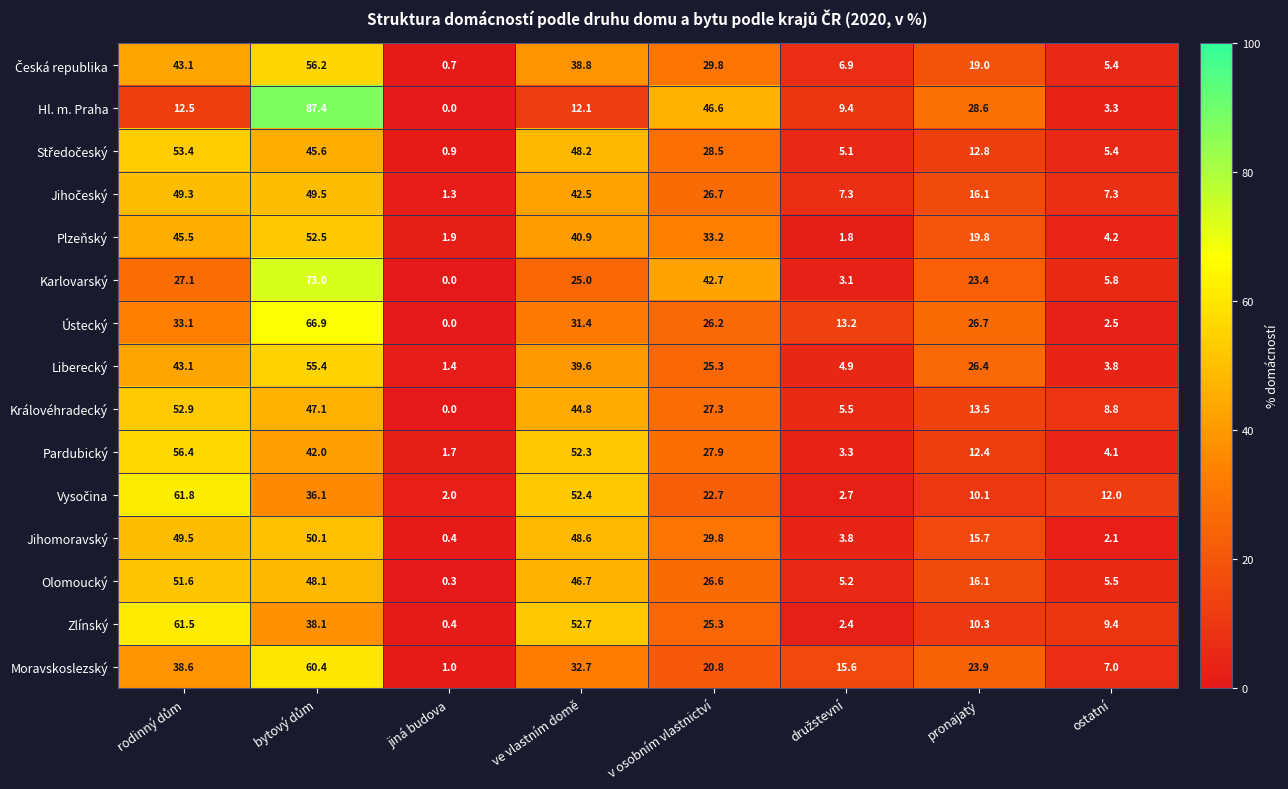

Which series has the widest spread of values?

Hl. m. Praha